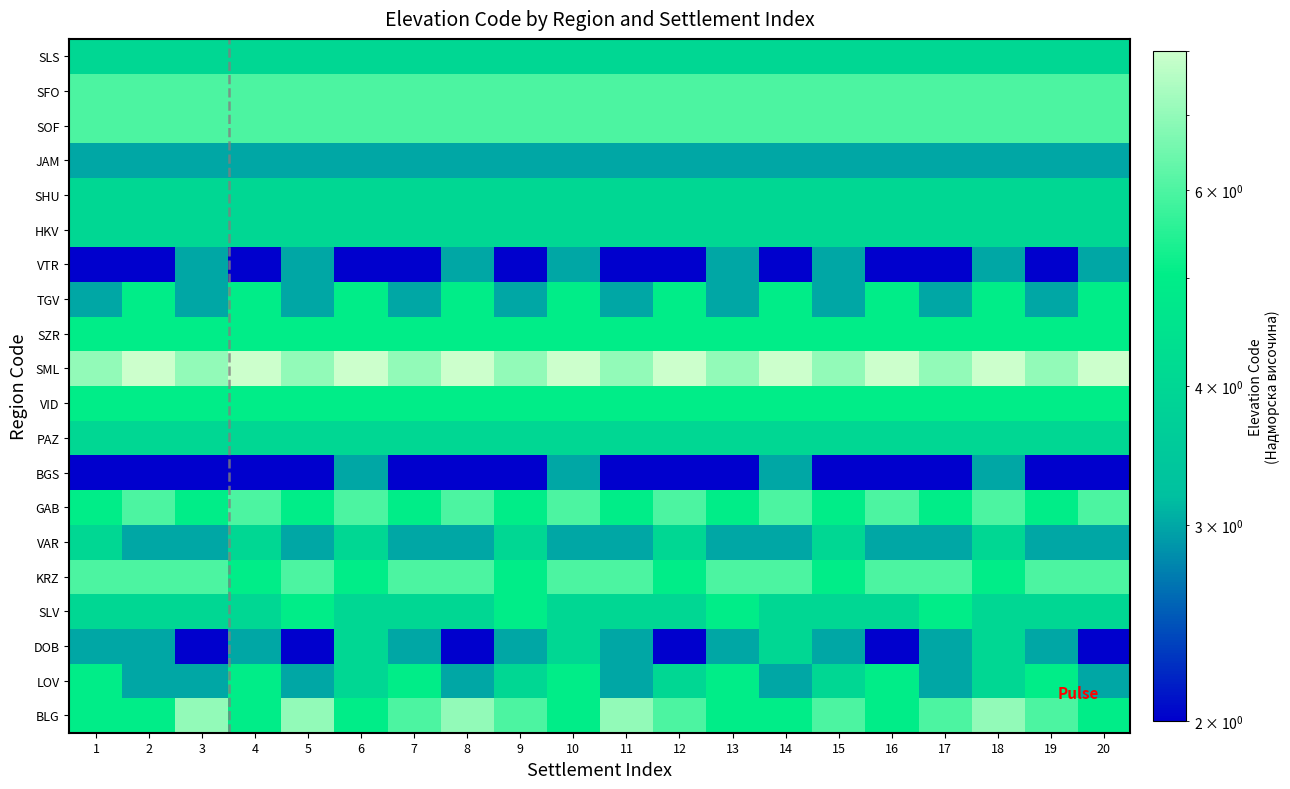

List the series in order of their peak value, lowest first.

BGS, VTR, JAM, DOB, VAR, PAZ, HKV, SHU, SLS, LOV, SLV, VID, SZR, TGV, KRZ, GAB, SOF, SFO, BLG, SML